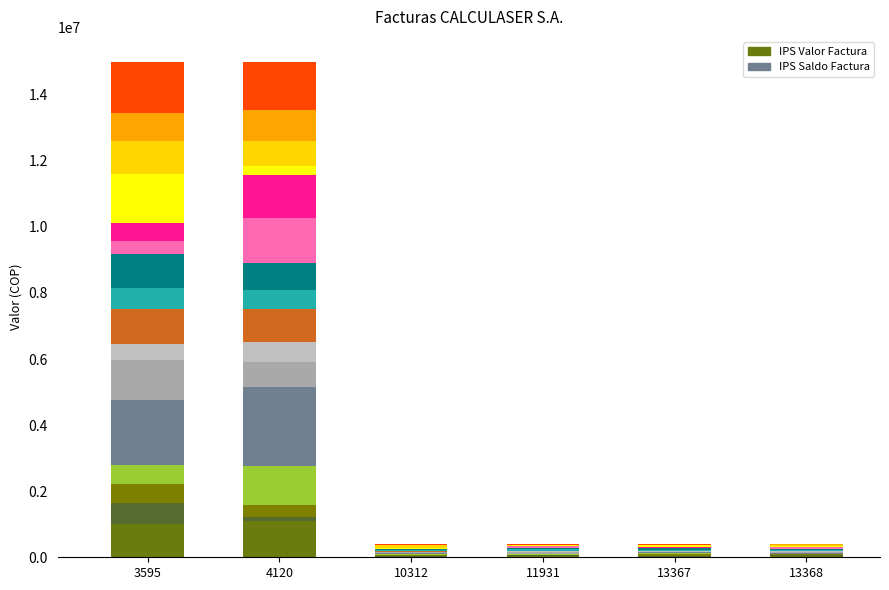

What is the minimum value for IPS Saldo Factura seg0?

11218.9